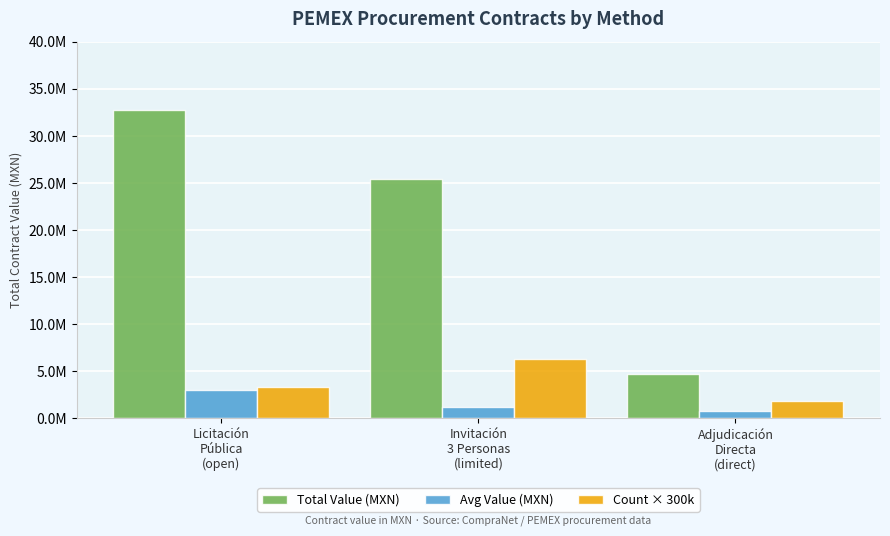

Are the bars horizontal?

No